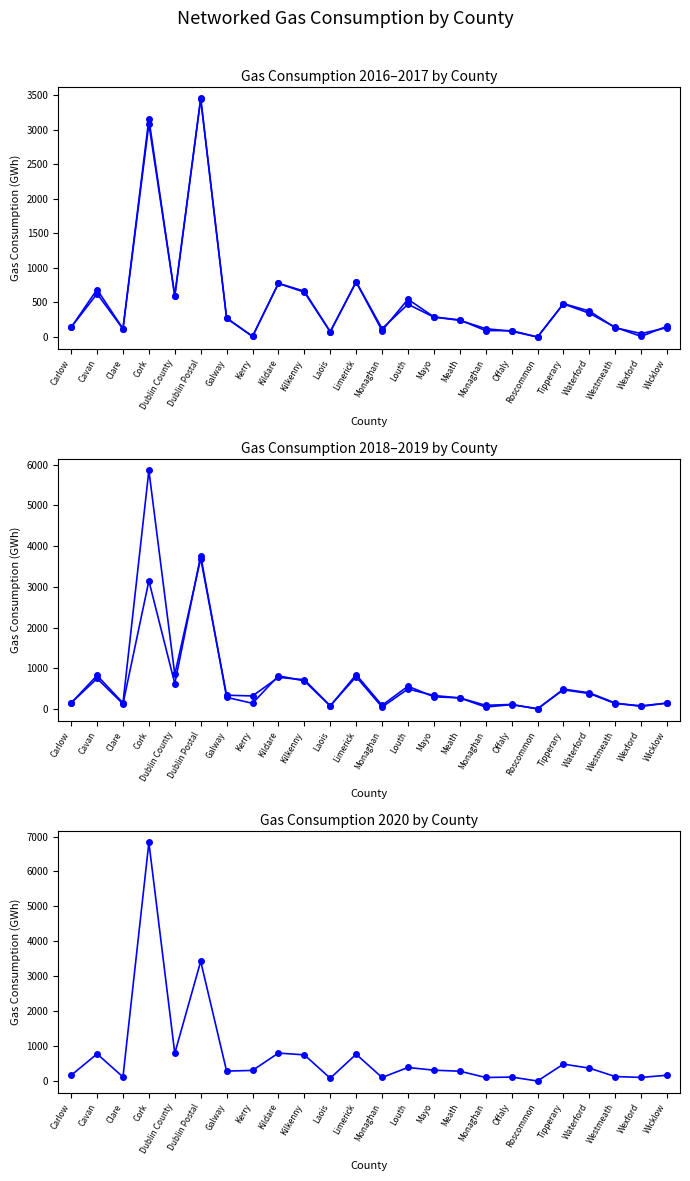

Rank the series at Westmeath from highest to lowest value.

2018, 2016, 2017, 2019, 2020